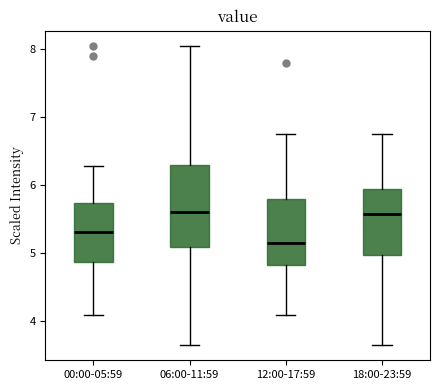

Where does the median line of the box for 12:00-17:59 sit on the y-axis? The values are not printed on the chart, so give them approximately, as read against the axis.

5.2